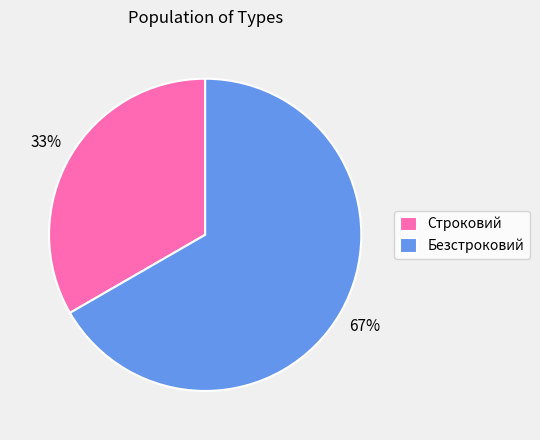

How many segments does this pie chart have?

2